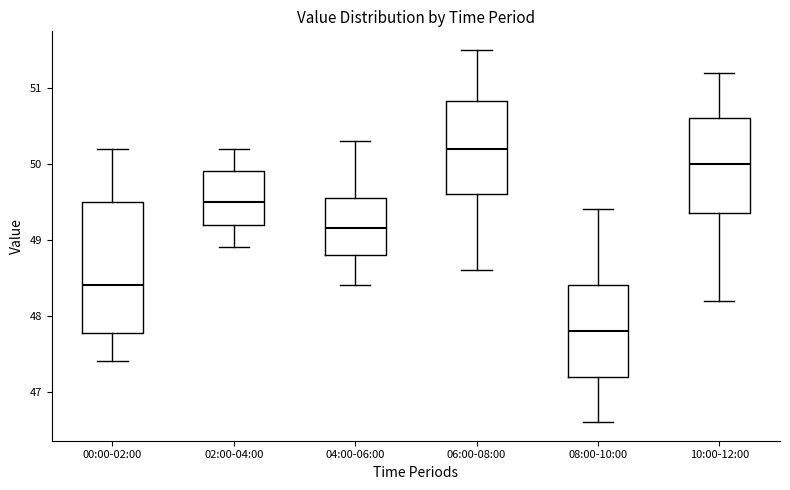

Where does the upper whisker of the box for 04:00-06:00 end on the y-axis? The values are not printed on the chart, so give them approximately, as read against the axis.

50.3